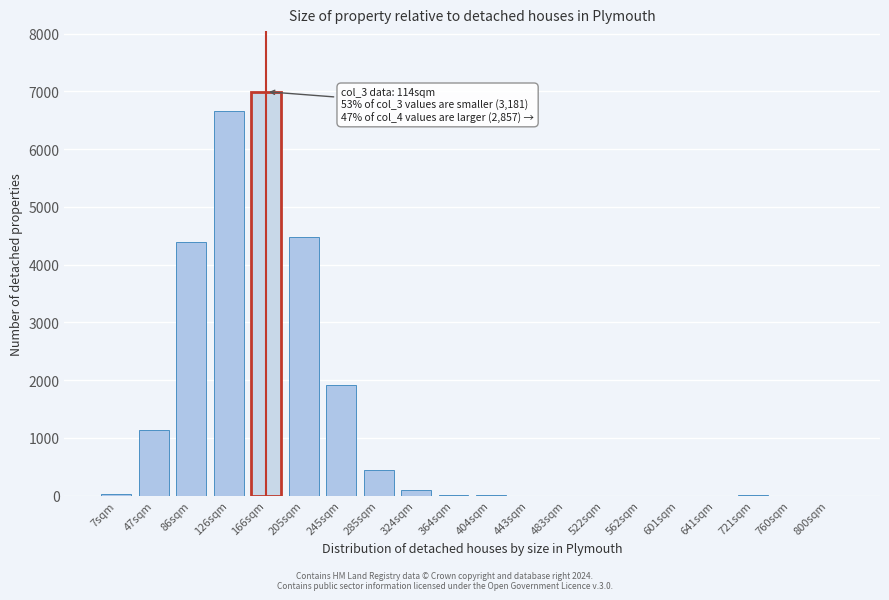

Between 205sqm and 443sqm, which is larger?

205sqm